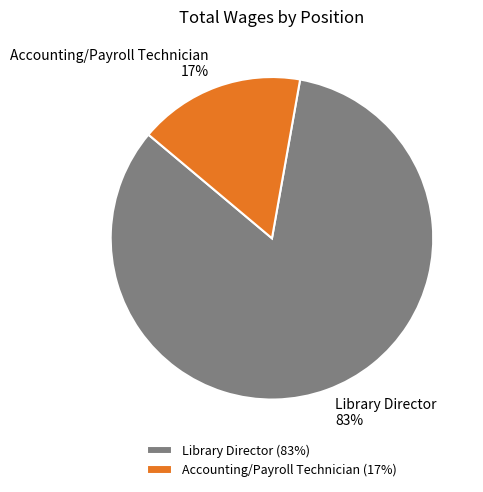

To the nearest percent, what is the average slice percentage?

50%